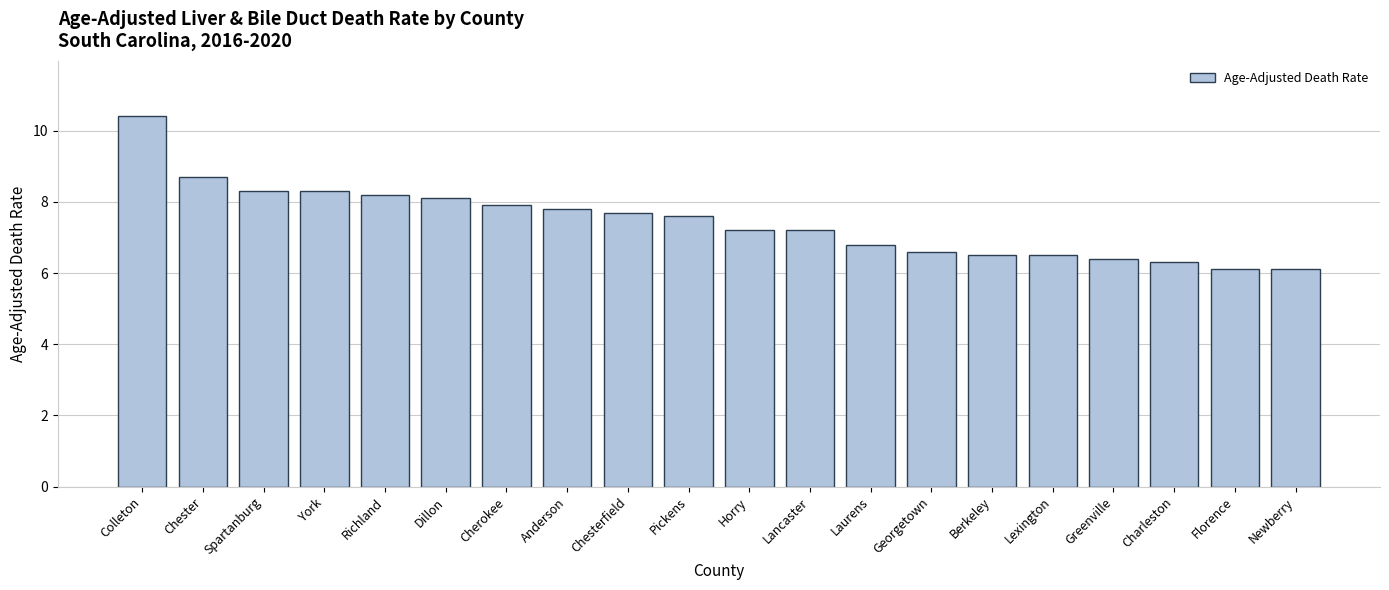

How many data points are less than 7?

8